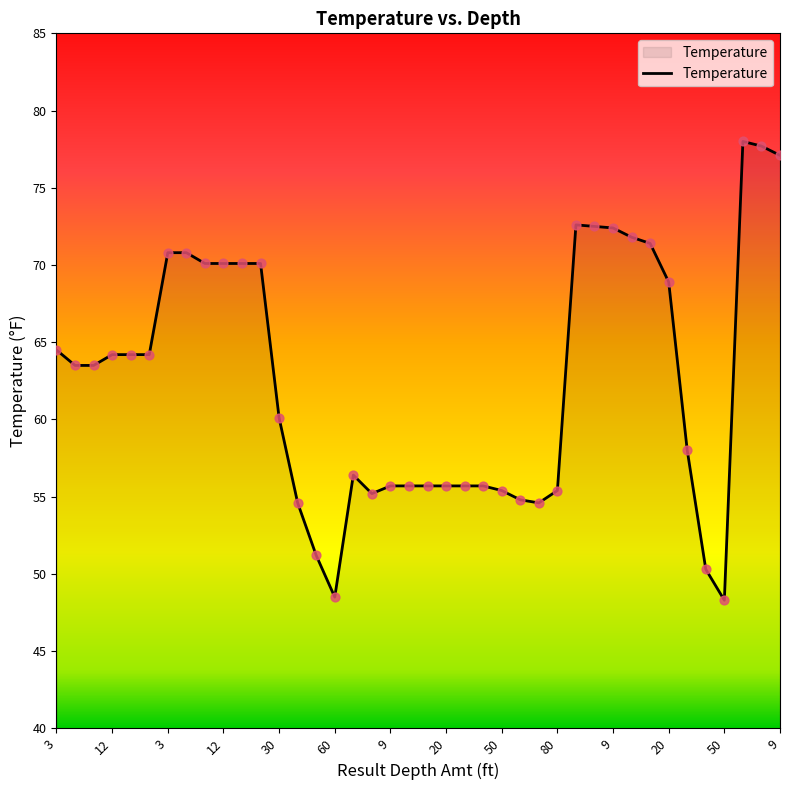

What is the difference between the maximum and minimum values?

29.7